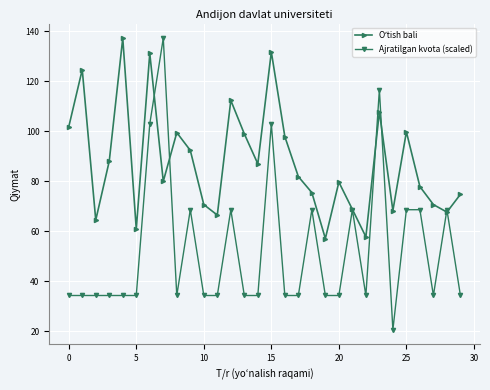

What is the greatest value displayed?

137.3